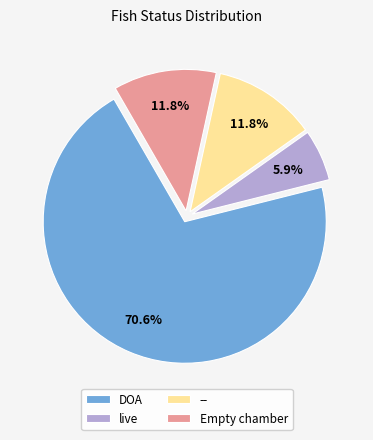

Which has a higher value, DOA or --?

DOA